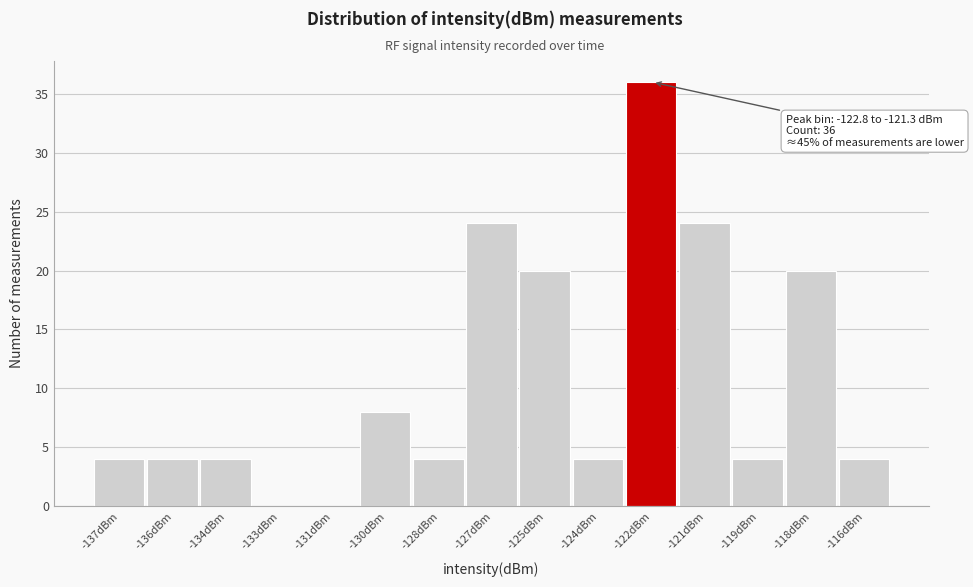

Reading left to right, list all the values displayed in this chart.

-137dBm=4	-136dBm=4	-134dBm=4	-133dBm=0	-131dBm=0	-130dBm=8	-128dBm=4	-127dBm=24	-125dBm=20	-124dBm=4	-122dBm=36	-121dBm=24	-119dBm=4	-118dBm=20	-116dBm=4